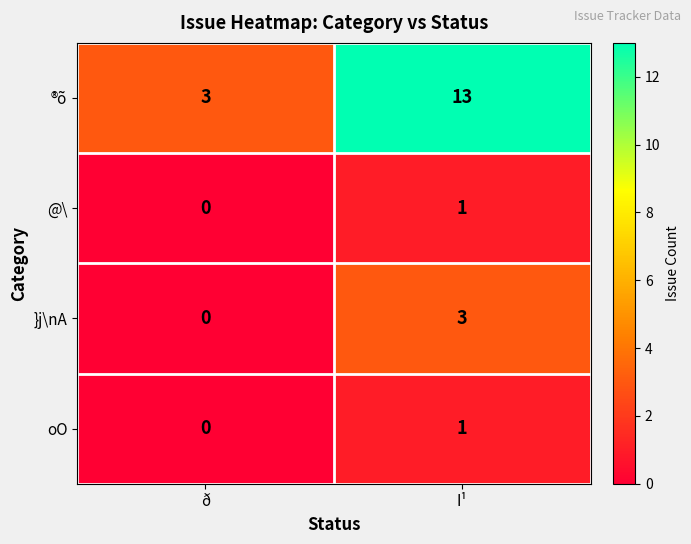

What is the difference between the maximum and minimum values in the ®õ series?

10